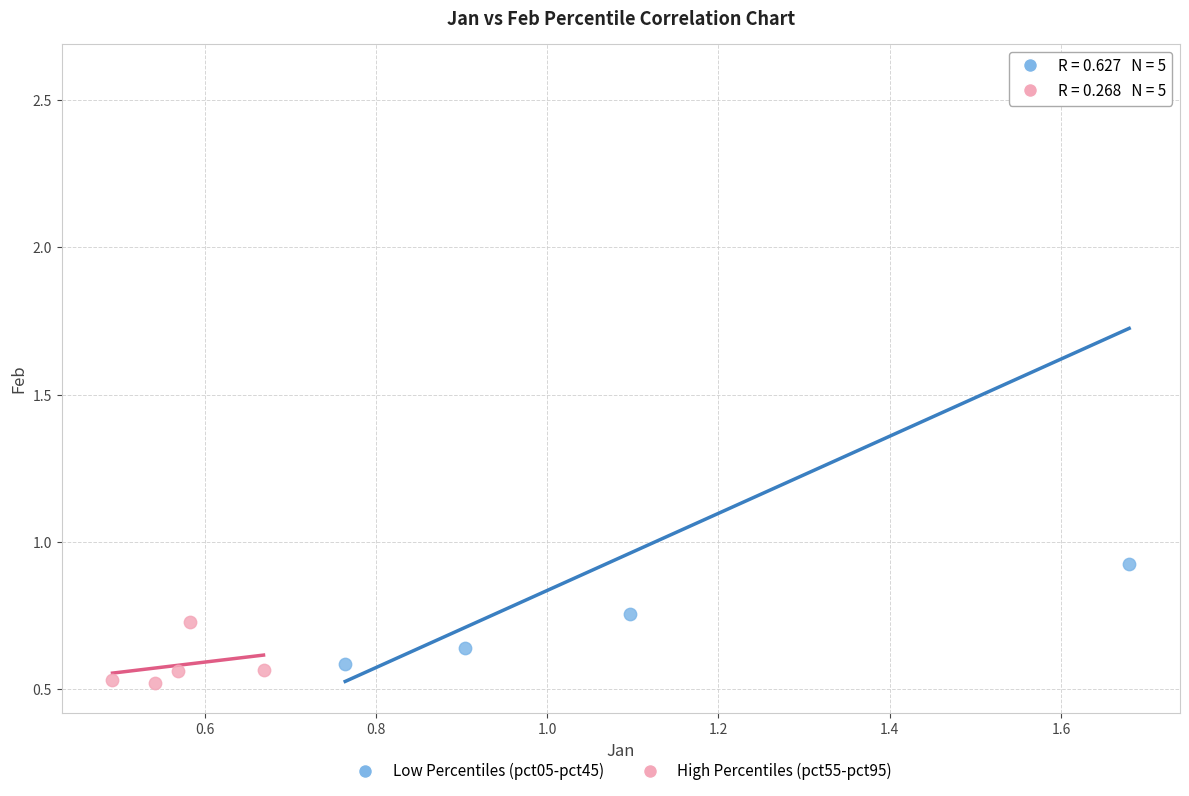

Which series reaches the maximum Y coordinate?

Low Percentiles (pct05-pct45)